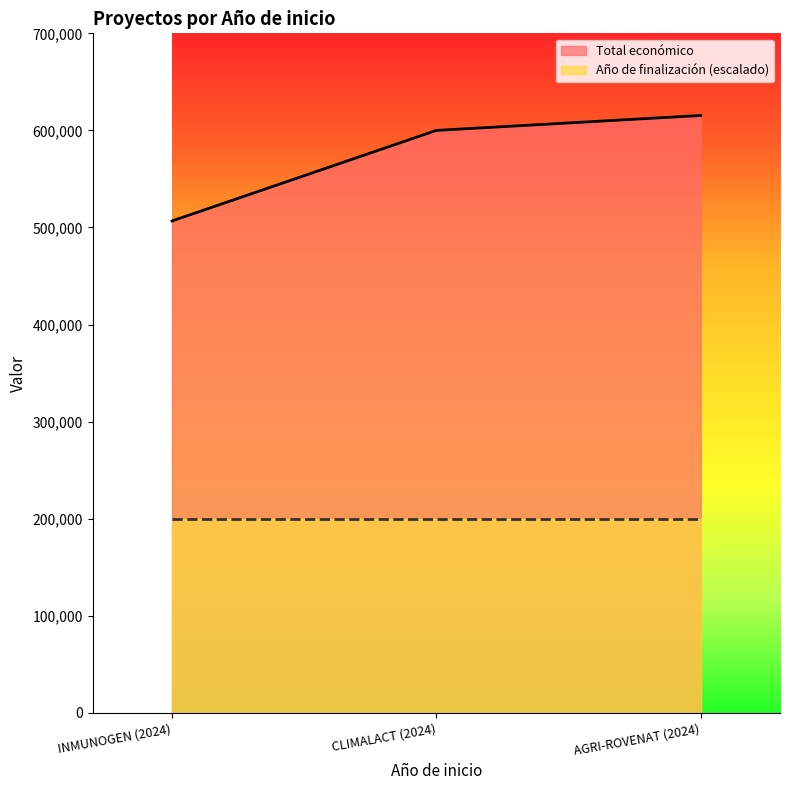

Reading right to left, extract all data points from this chart.

AGRI-ROVENAT (2024)=615375	CLIMALACT (2024)=600000	INMUNOGEN (2024)=506703